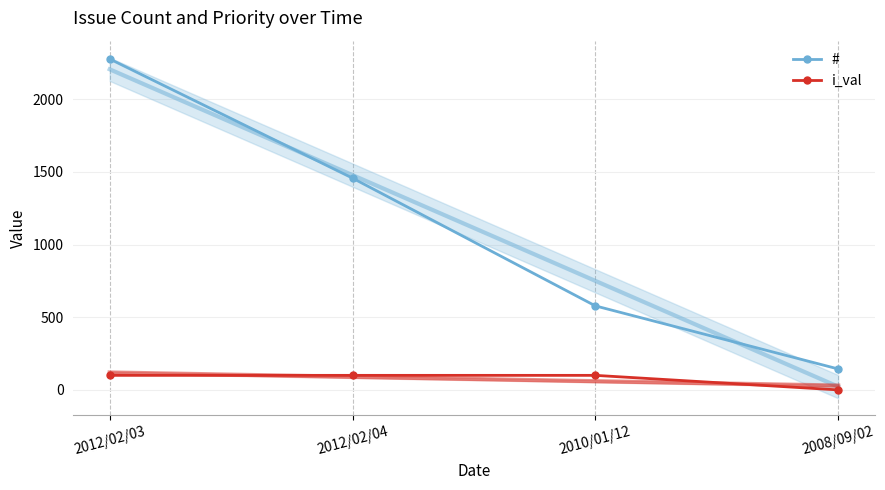

What are all the series names shown in the legend?

#, i_val